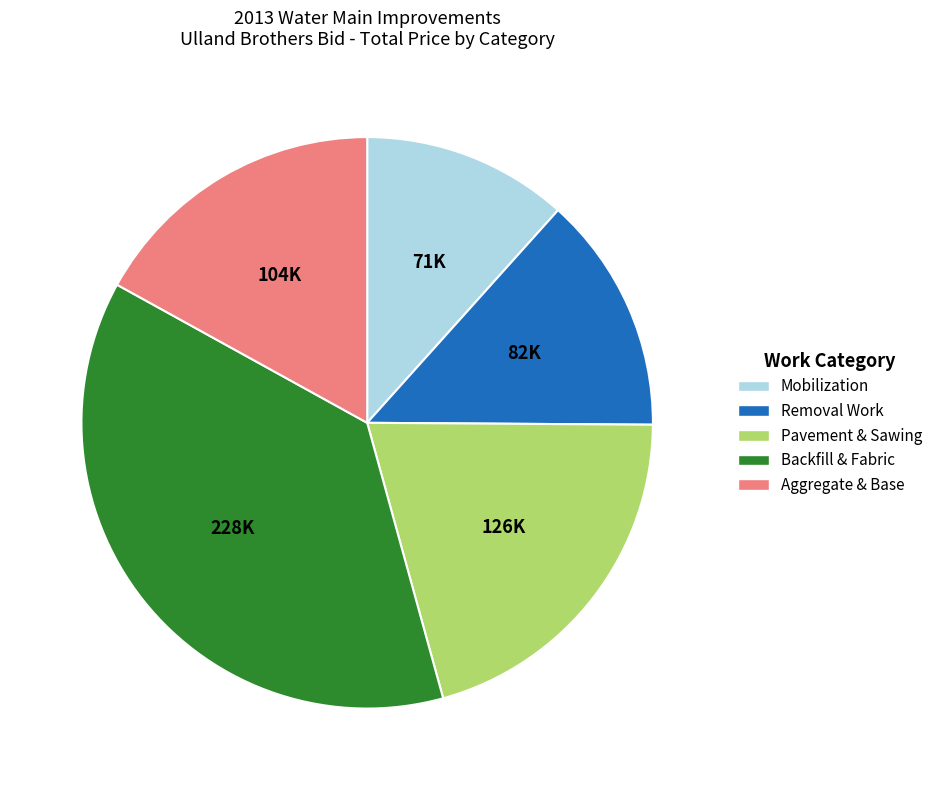

Is there a majority slice in this chart?

No